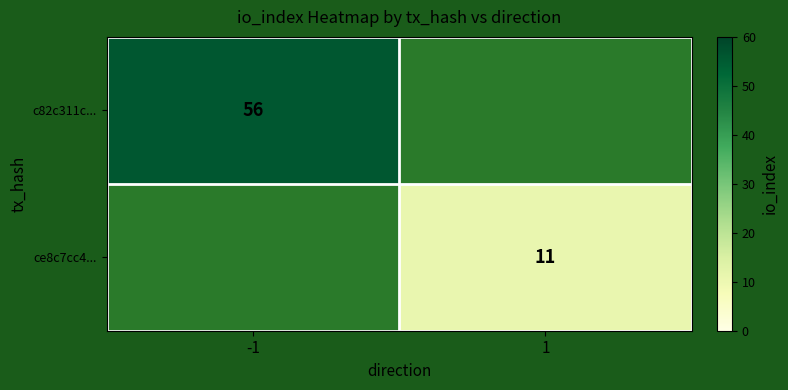

The value of c82c311c... at -1 is 81. True or false?

False